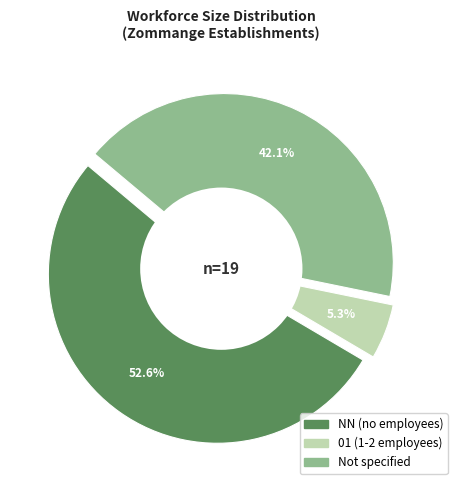

Does NN account for over 50% of the chart?

Yes